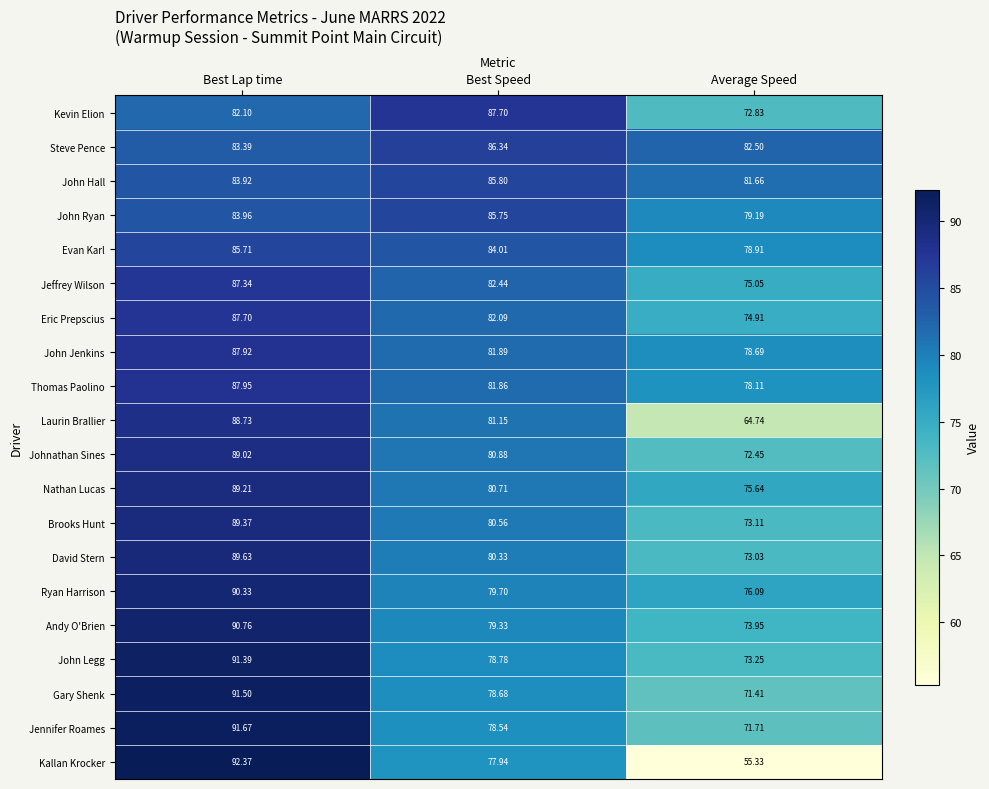

Which series has the widest spread of values?

Kallan Krocker